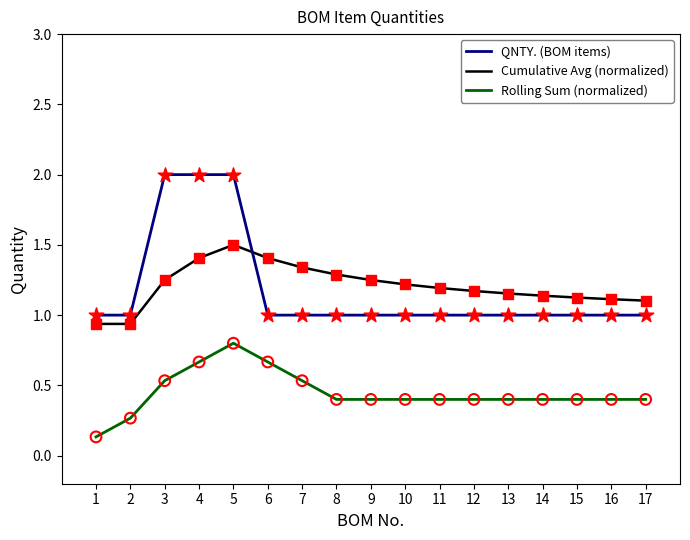

What is the total value across all series at 10?

2.6